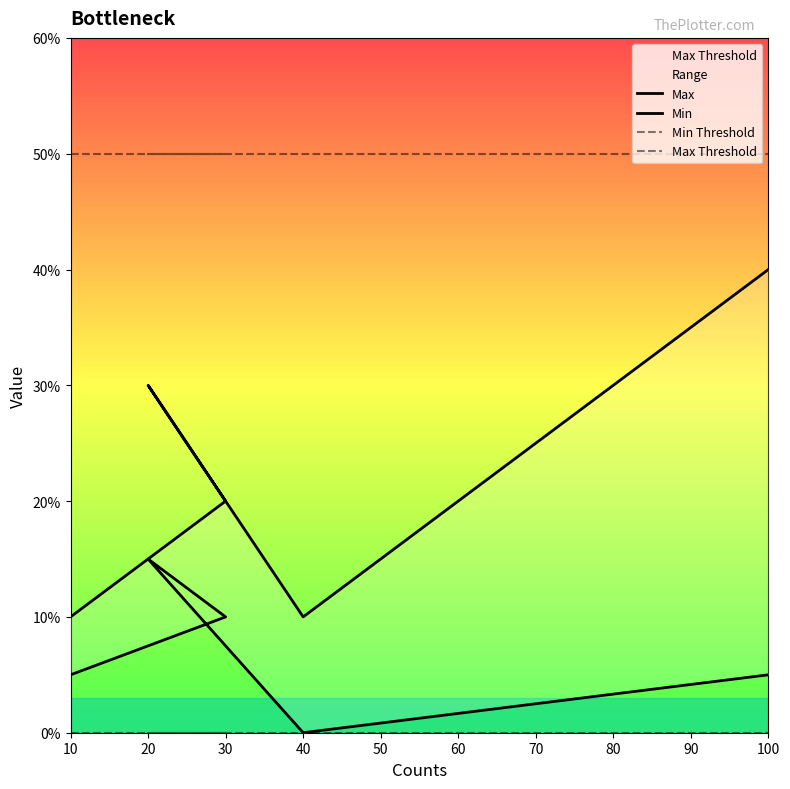

Is it true that Min Threshold equals 0 at 20?

True